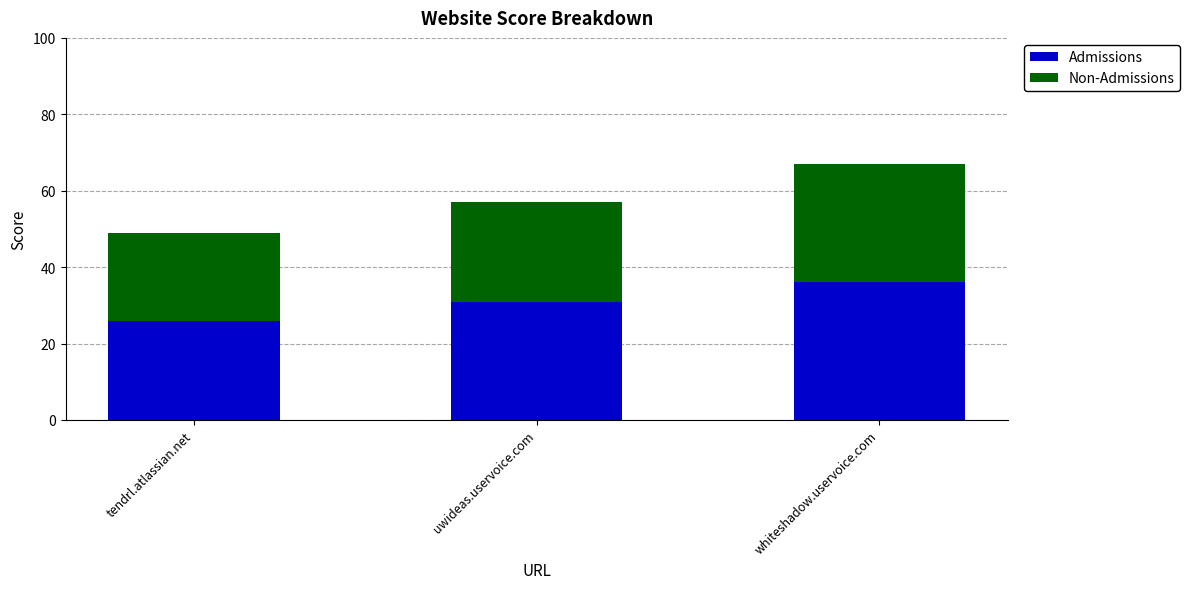

What is the average value of the Admissions series?

31